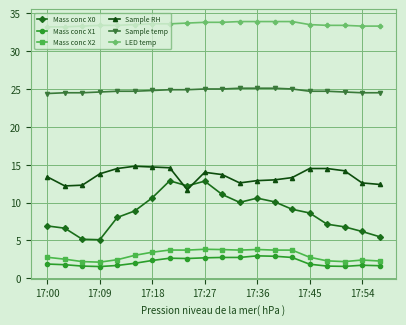

What is the maximum value for Mass conc X2?

3.8